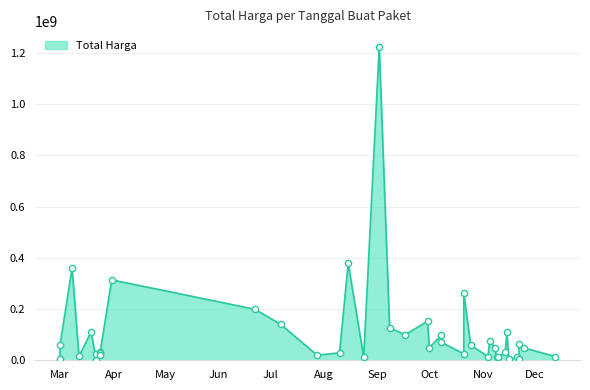

What is the ratio of the value at 27 to the value at 2?

0.2